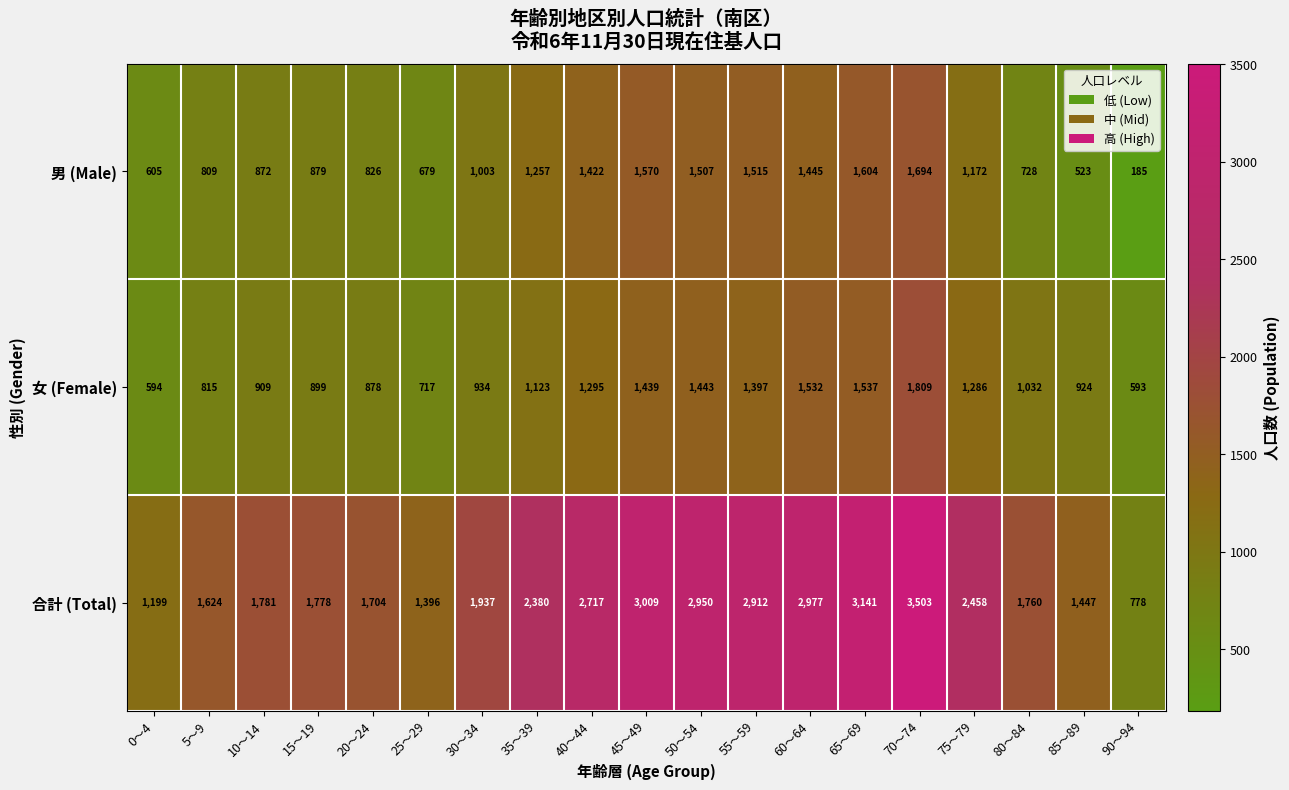

What is the total value across all series at 90～94?

1556